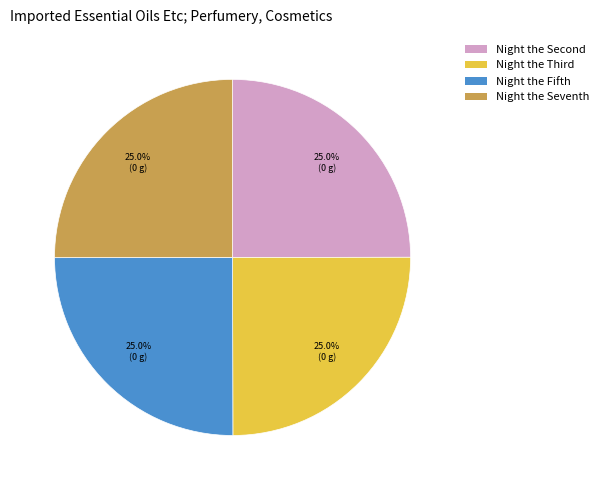

Does Night the Fifth represent more than half of the total?

No